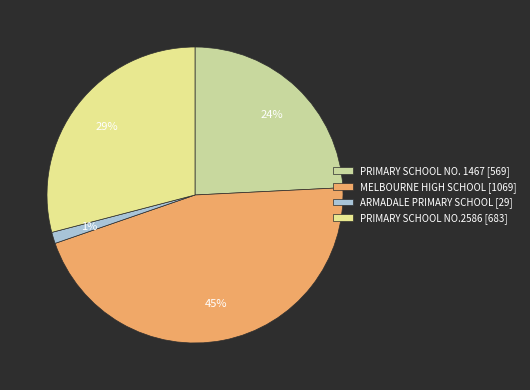

To the nearest percent, what is the combined percentage of MELBOURNE HIGH SCHOOL and PRIMARY SCHOOL NO.2586?

75%